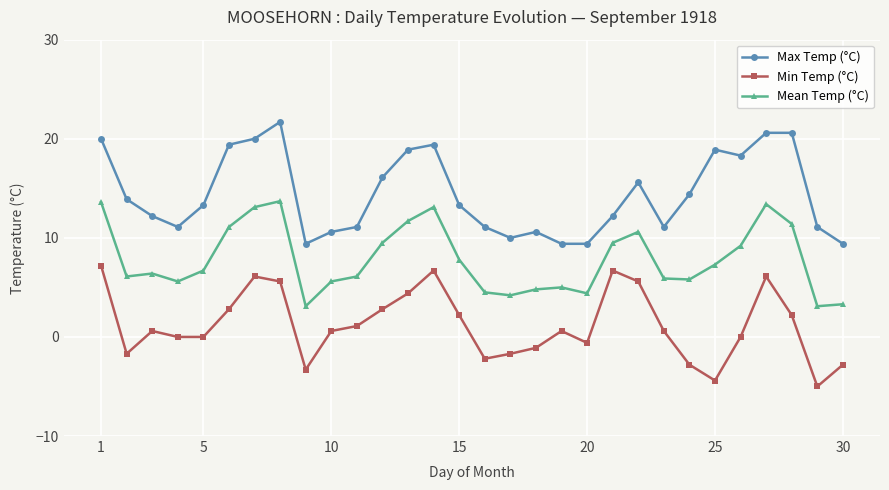

True or false: Mean Temp (°C) and Min Temp (°C) cross at least once.

False